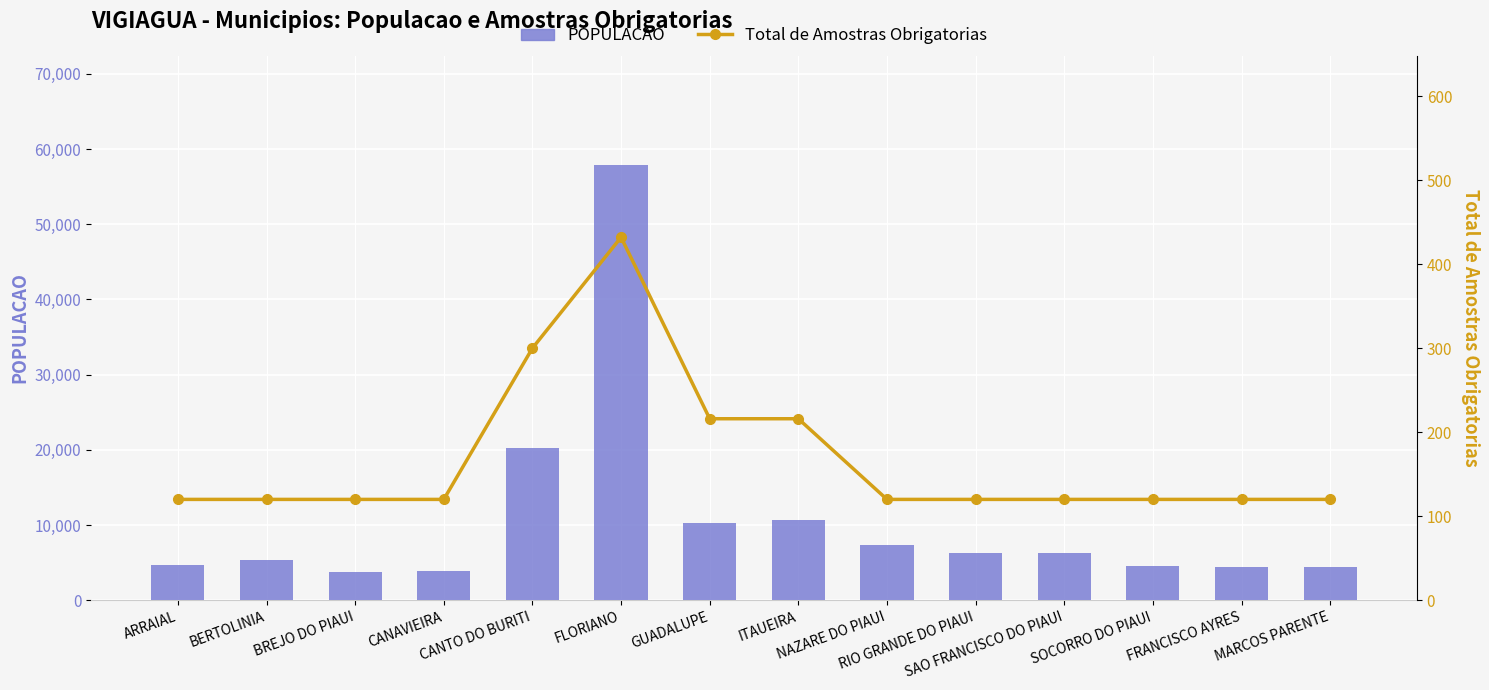

How many groups of bars are there?

14